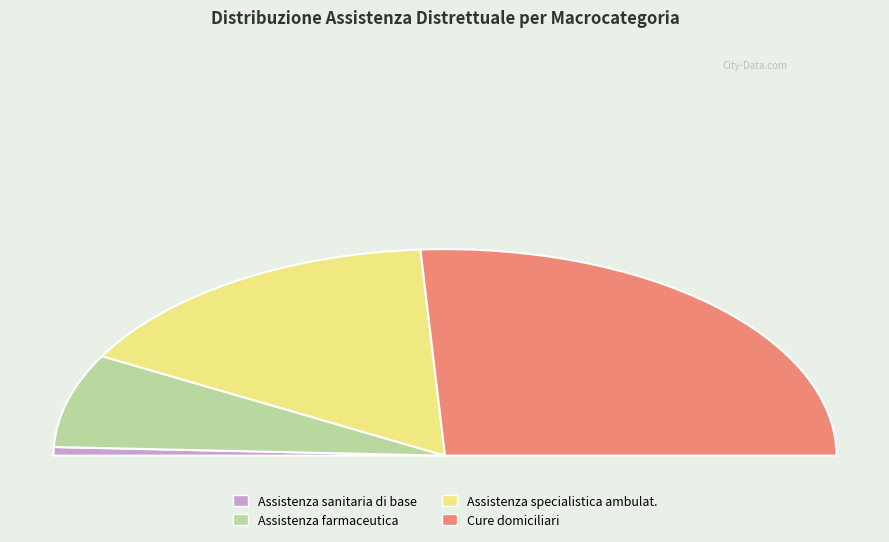

Count the number of slices in the pie.

4